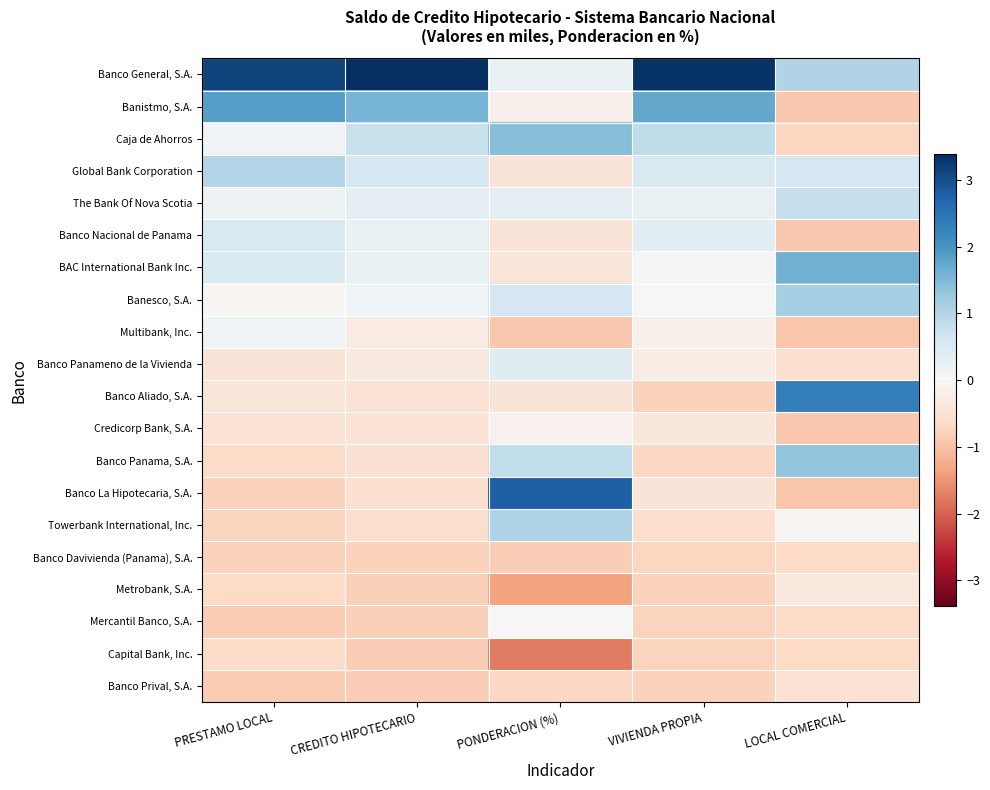

Reading right to left, what are all the values shown in this chart?

Banco General, S.A.: LOCAL COMERCIAL=1.0	VIVIENDA PROPIA=3.3	PONDERACION (%)=0.2	CREDITO HIPOTECARIO=3.4	PRESTAMO LOCAL=3.1
Banistmo, S.A.: LOCAL COMERCIAL=-0.9	VIVIENDA PROPIA=1.7	PONDERACION (%)=-0.2	CREDITO HIPOTECARIO=1.6	PRESTAMO LOCAL=1.9
Caja de Ahorros: LOCAL COMERCIAL=-0.7	VIVIENDA PROPIA=0.9	PONDERACION (%)=1.4	CREDITO HIPOTECARIO=0.8	PRESTAMO LOCAL=0.1
Global Bank Corporation: LOCAL COMERCIAL=0.6	VIVIENDA PROPIA=0.5	PONDERACION (%)=-0.4	CREDITO HIPOTECARIO=0.6	PRESTAMO LOCAL=1.0
The Bank Of Nova Scotia: LOCAL COMERCIAL=0.8	VIVIENDA PROPIA=0.2	PONDERACION (%)=0.3	CREDITO HIPOTECARIO=0.3	PRESTAMO LOCAL=0.2
Banco Nacional de Panama: LOCAL COMERCIAL=-0.9	VIVIENDA PROPIA=0.3	PONDERACION (%)=-0.4	CREDITO HIPOTECARIO=0.2	PRESTAMO LOCAL=0.5
BAC International Bank Inc.: LOCAL COMERCIAL=1.6	VIVIENDA PROPIA=0.0	PONDERACION (%)=-0.4	CREDITO HIPOTECARIO=0.2	PRESTAMO LOCAL=0.5
Banesco, S.A.: LOCAL COMERCIAL=1.1	VIVIENDA PROPIA=0.0	PONDERACION (%)=0.6	CREDITO HIPOTECARIO=0.2	PRESTAMO LOCAL=-0.1
Multibank, Inc.: LOCAL COMERCIAL=-0.9	VIVIENDA PROPIA=-0.2	PONDERACION (%)=-0.9	CREDITO HIPOTECARIO=-0.3	PRESTAMO LOCAL=0.1
Banco Panameno de la Vivienda: LOCAL COMERCIAL=-0.6	VIVIENDA PROPIA=-0.2	PONDERACION (%)=0.4	CREDITO HIPOTECARIO=-0.3	PRESTAMO LOCAL=-0.4
Banco Aliado, S.A.: LOCAL COMERCIAL=2.3	VIVIENDA PROPIA=-0.8	PONDERACION (%)=-0.4	CREDITO HIPOTECARIO=-0.5	PRESTAMO LOCAL=-0.4
Credicorp Bank, S.A.: LOCAL COMERCIAL=-0.9	VIVIENDA PROPIA=-0.4	PONDERACION (%)=-0.1	CREDITO HIPOTECARIO=-0.5	PRESTAMO LOCAL=-0.5
Banco Panama, S.A.: LOCAL COMERCIAL=1.4	VIVIENDA PROPIA=-0.7	PONDERACION (%)=0.8	CREDITO HIPOTECARIO=-0.5	PRESTAMO LOCAL=-0.7
Banco La Hipotecaria, S.A.: LOCAL COMERCIAL=-0.9	VIVIENDA PROPIA=-0.4	PONDERACION (%)=2.8	CREDITO HIPOTECARIO=-0.5	PRESTAMO LOCAL=-0.8
Towerbank International, Inc.: LOCAL COMERCIAL=-0.1	VIVIENDA PROPIA=-0.6	PONDERACION (%)=1.1	CREDITO HIPOTECARIO=-0.6	PRESTAMO LOCAL=-0.7
Banco Davivienda (Panama), S.A.: LOCAL COMERCIAL=-0.7	VIVIENDA PROPIA=-0.7	PONDERACION (%)=-0.8	CREDITO HIPOTECARIO=-0.8	PRESTAMO LOCAL=-0.8
Metrobank, S.A.: LOCAL COMERCIAL=-0.3	VIVIENDA PROPIA=-0.8	PONDERACION (%)=-1.4	CREDITO HIPOTECARIO=-0.8	PRESTAMO LOCAL=-0.7
Mercantil Banco, S.A.: LOCAL COMERCIAL=-0.7	VIVIENDA PROPIA=-0.7	PONDERACION (%)=-0.0	CREDITO HIPOTECARIO=-0.8	PRESTAMO LOCAL=-0.9
Capital Bank, Inc.: LOCAL COMERCIAL=-0.7	VIVIENDA PROPIA=-0.8	PONDERACION (%)=-1.8	CREDITO HIPOTECARIO=-0.8	PRESTAMO LOCAL=-0.6
Banco Prival, S.A.: LOCAL COMERCIAL=-0.5	VIVIENDA PROPIA=-0.8	PONDERACION (%)=-0.7	CREDITO HIPOTECARIO=-0.8	PRESTAMO LOCAL=-0.9